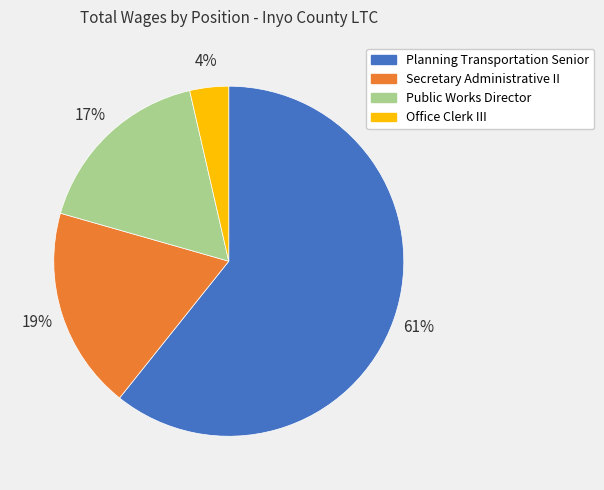

Which slice is the largest?

Planning Transportation Senior